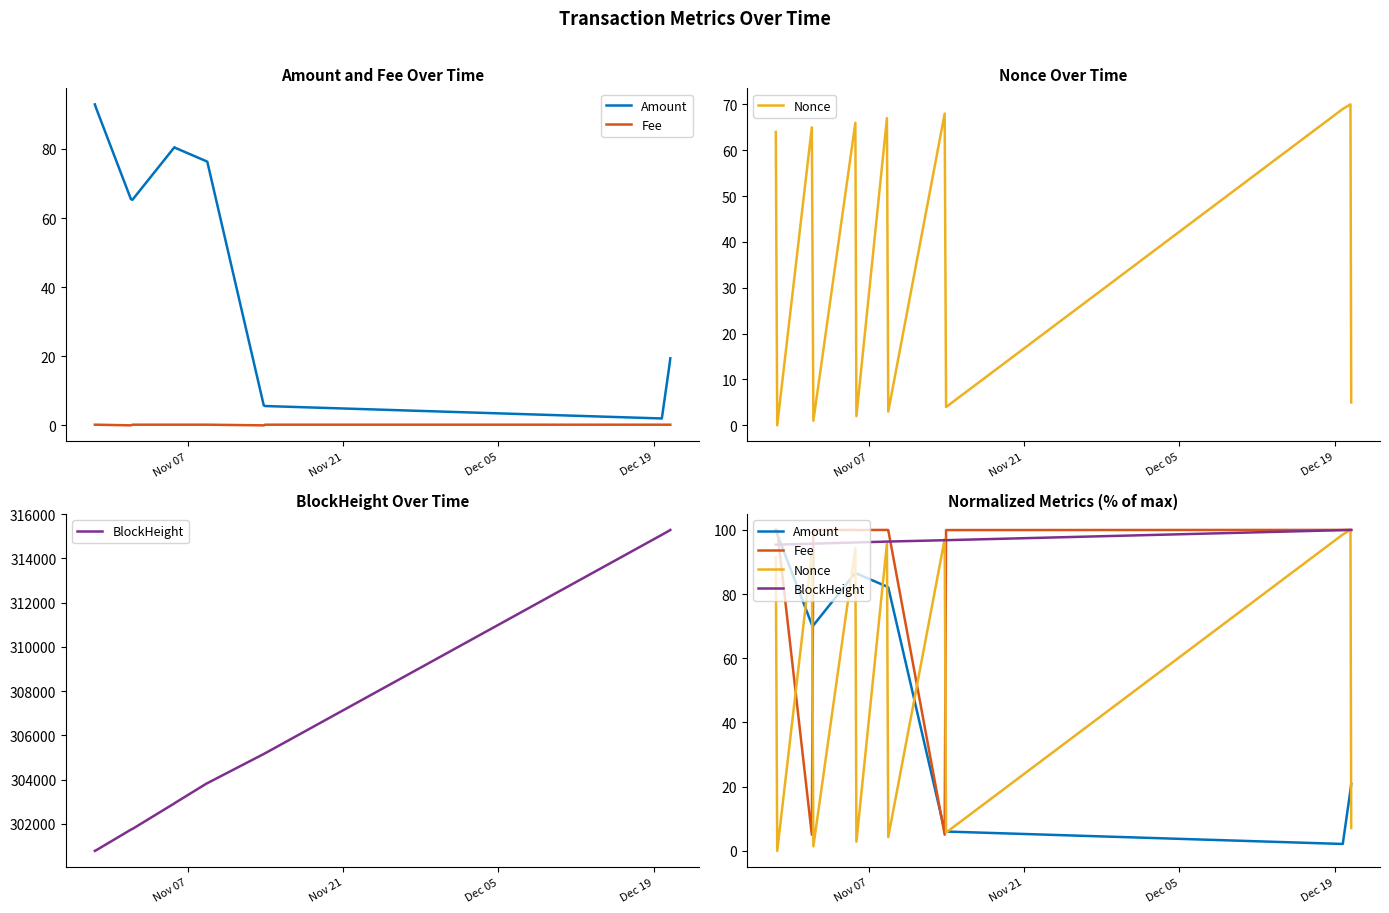

True or false: BlockHeight and Amount intersect in this chart.

True